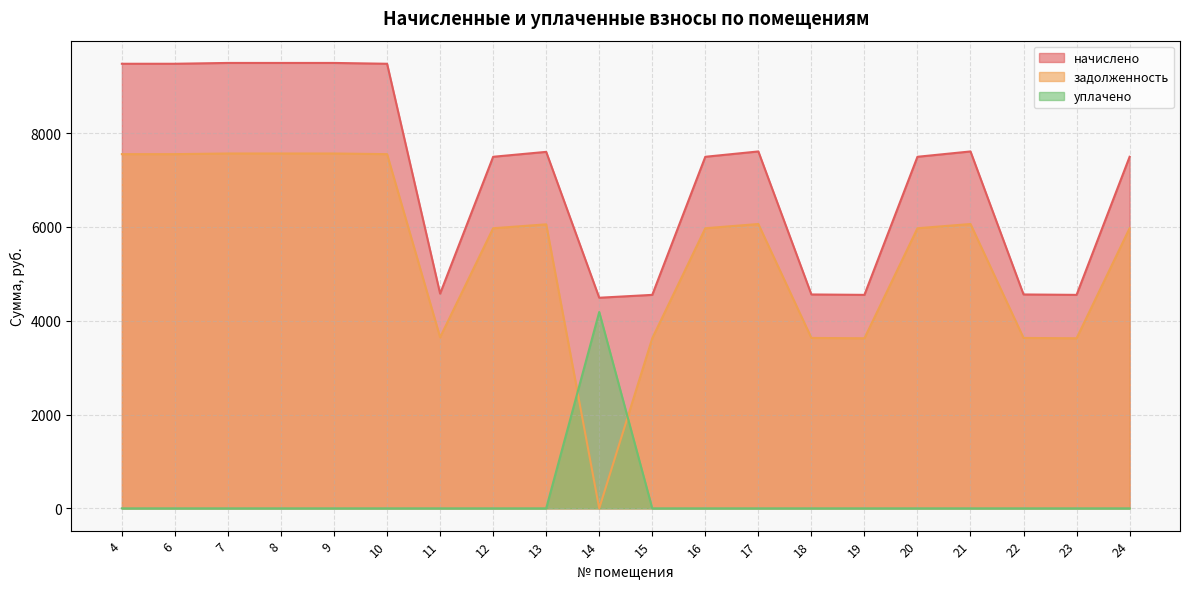

At which label does задолженность first exceed 5971?

4